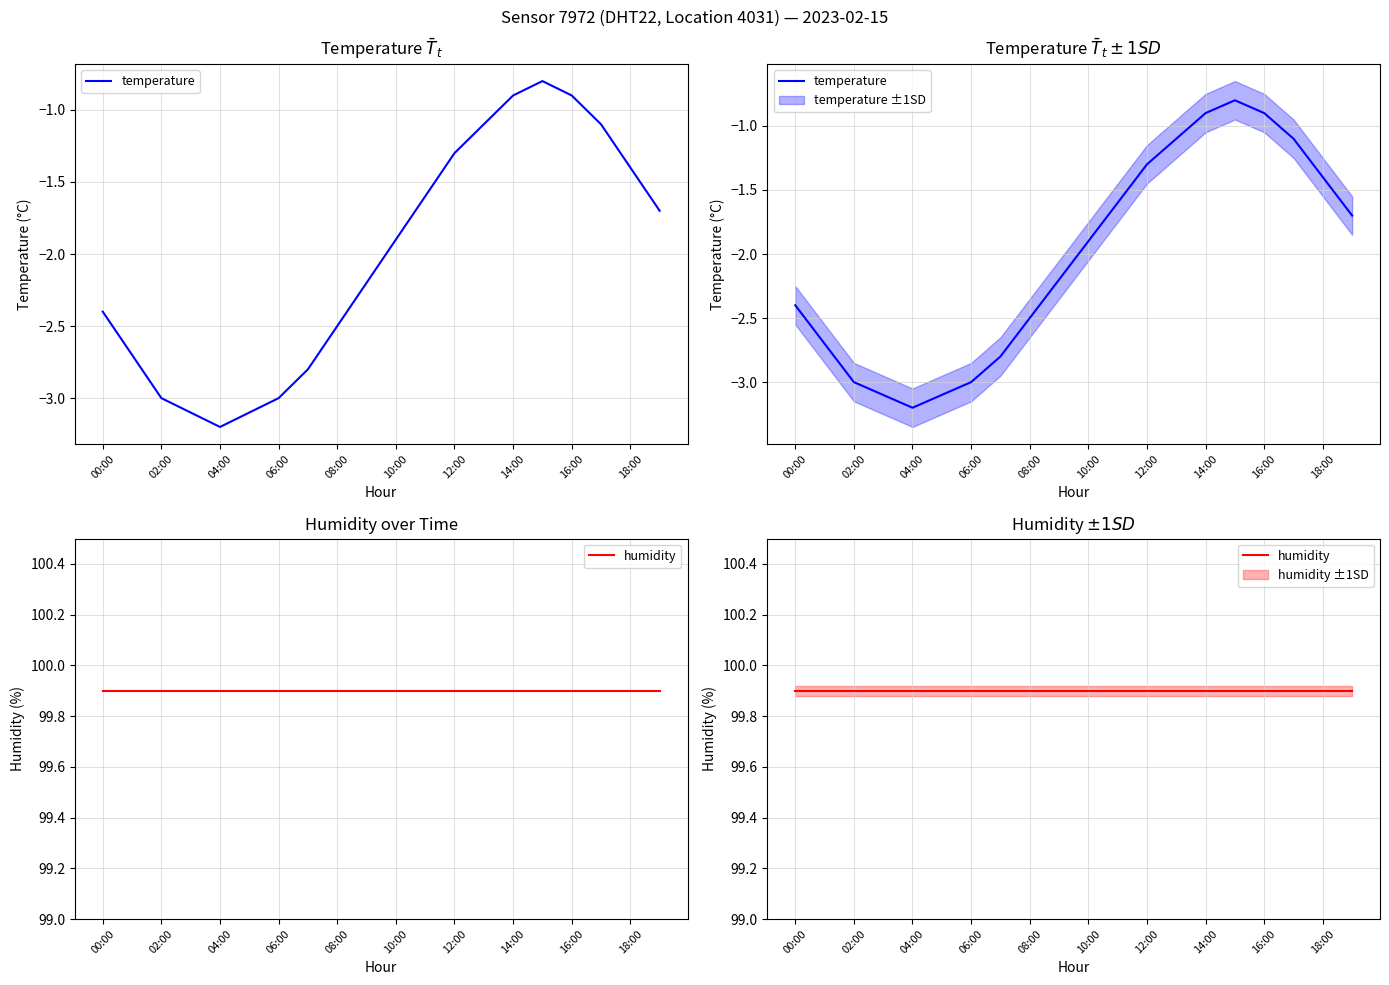

List the series in order of their peak value, highest first.

humidity, temperature